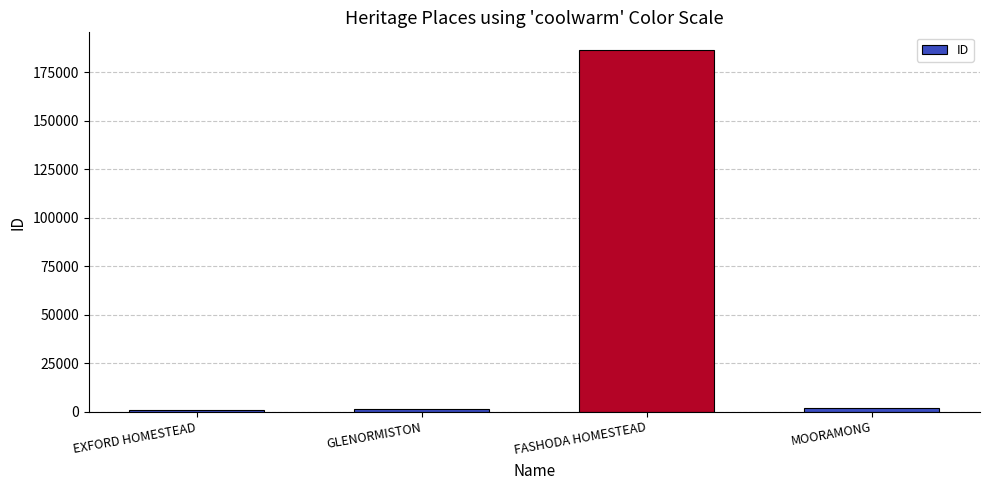

What is the label of the 2nd bar from the left?

GLENORMISTON